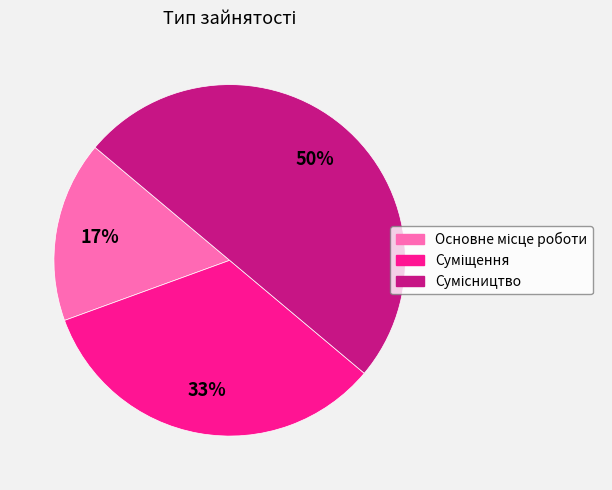

To the nearest percent, what is the average slice percentage?

33%